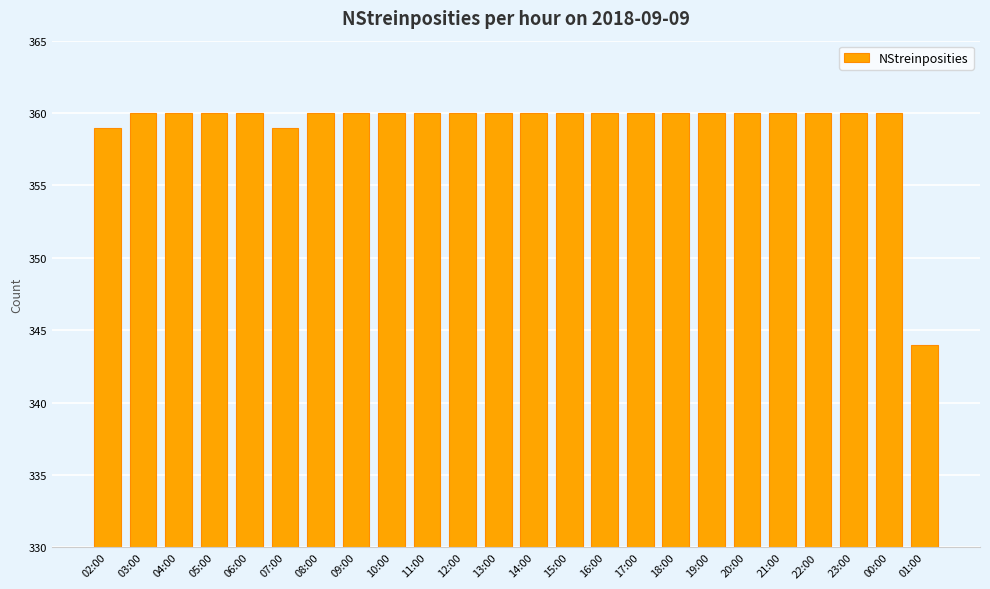

Does the chart contain stacked bars?

No